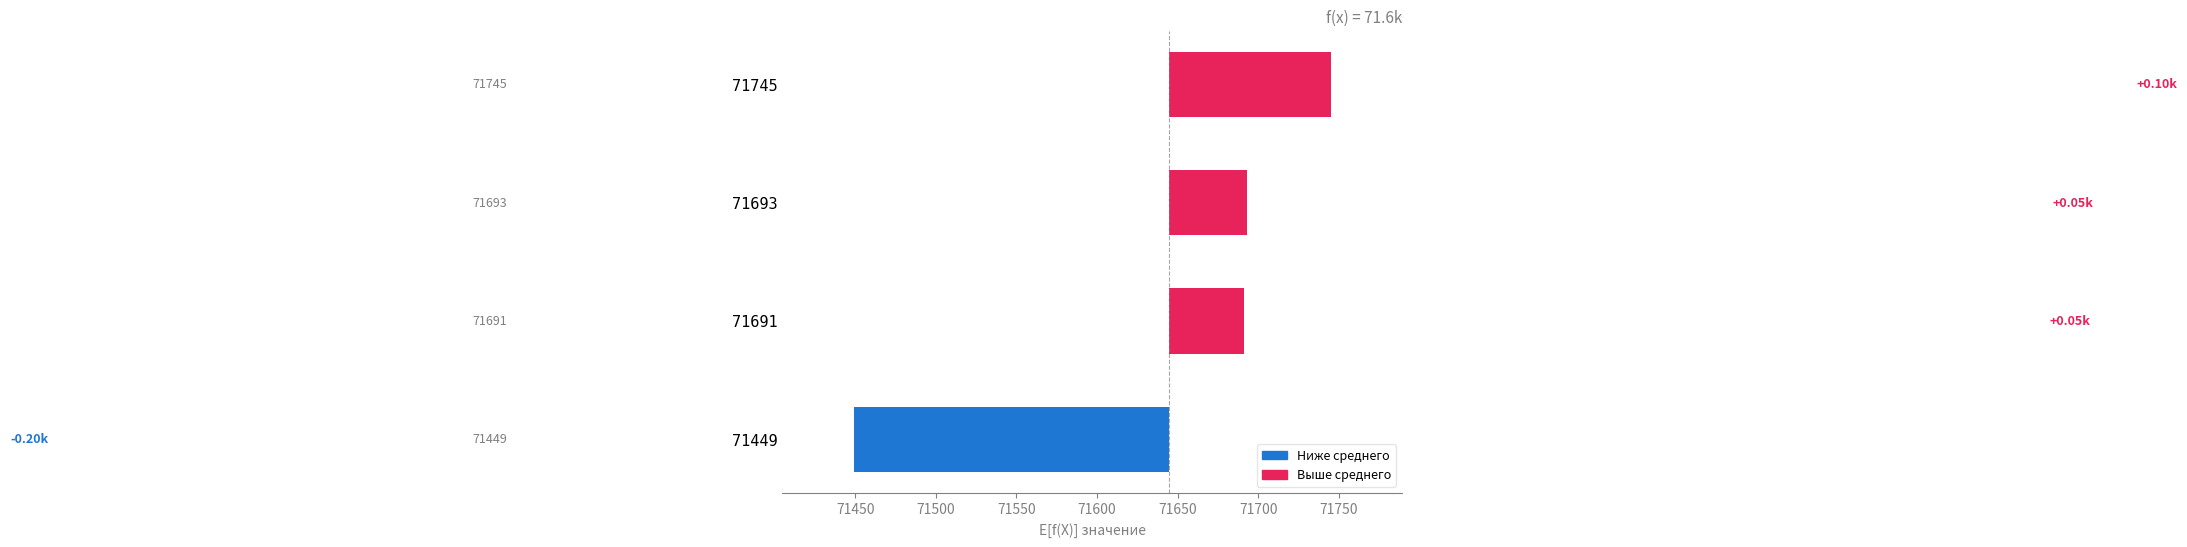

What is the value of the 2nd bar from the left?

46.5